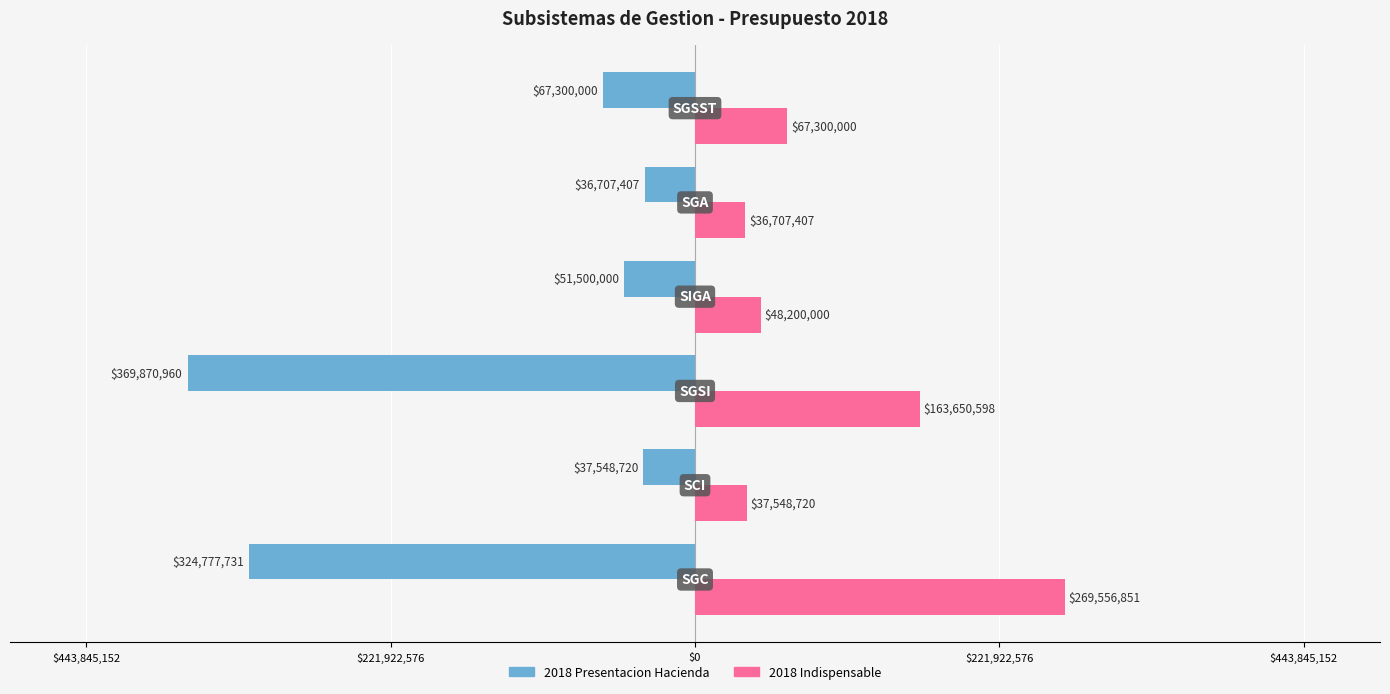

What are all the series names shown in the legend?

2018 Presentacion Hacienda, 2018 Indispensable